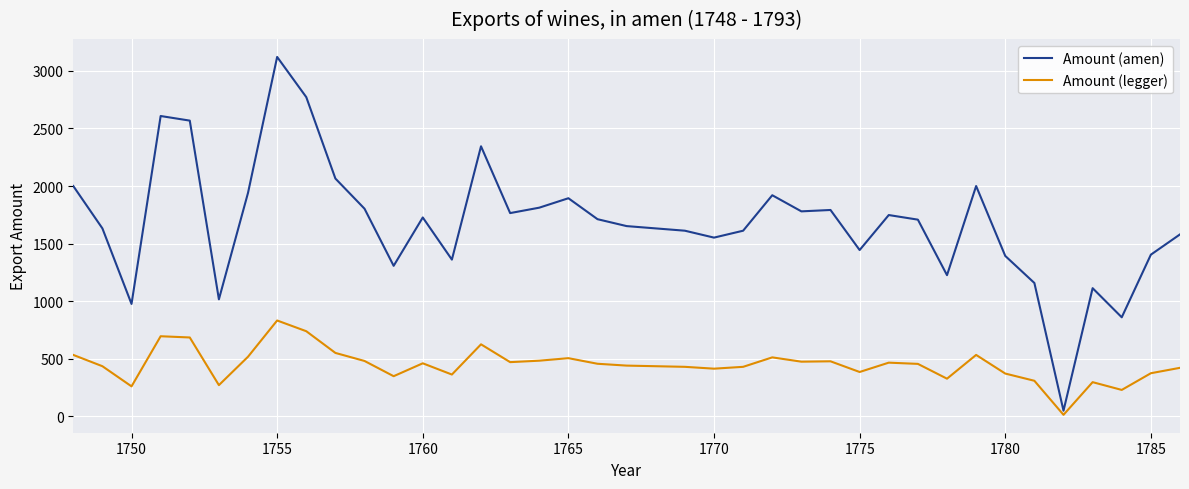

Rank the series by their maximum value, from lowest to highest.

Amount (legger), Amount (amen)